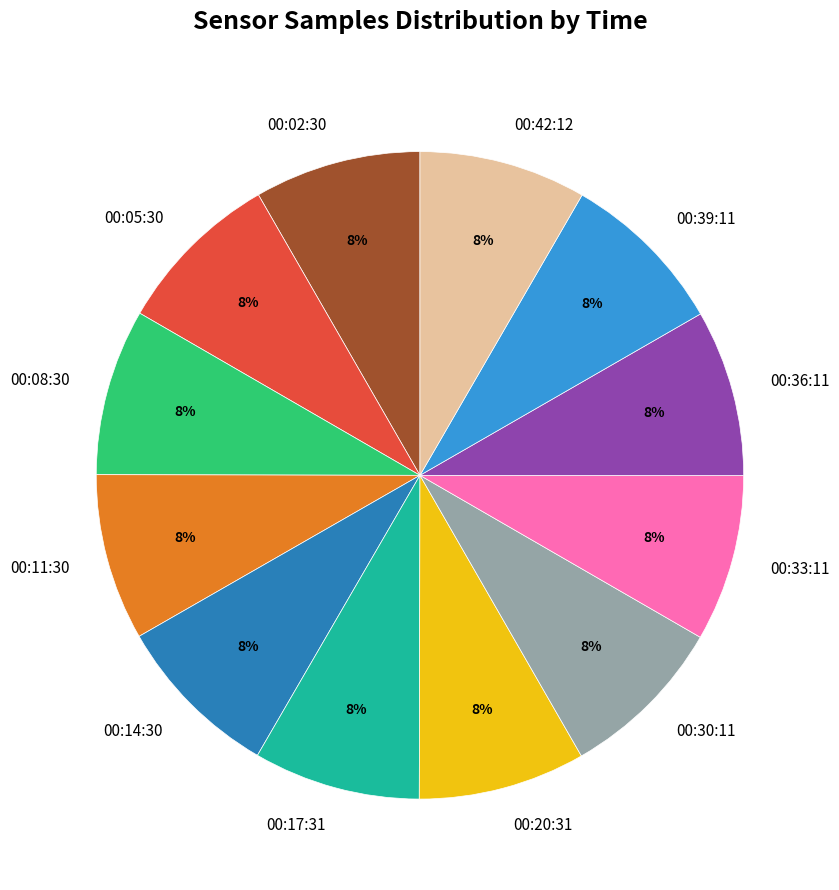

How many segments does this pie chart have?

12